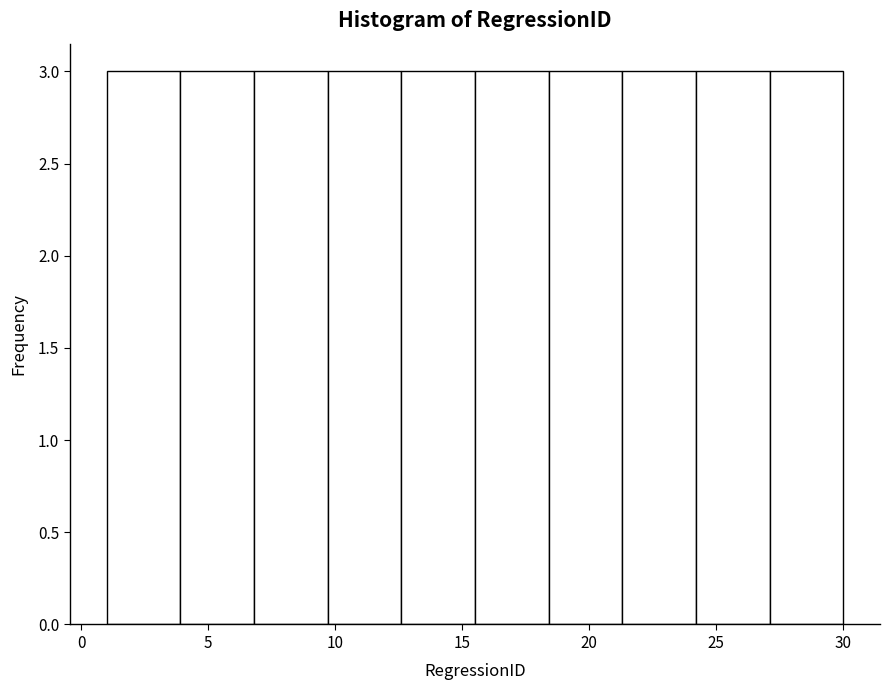

Reading left to right, list every bar in this chart as the range it spans on the x-axis followed by its height. Neither the bar edges nor the heights are printed on the chart, so give them approximately, as read against the axes.

1.0 to 3.9: 3
3.9 to 6.8: 3
6.8 to 9.7: 3
9.7 to 12.6: 3
12.6 to 15.5: 3
15.5 to 18.4: 3
18.4 to 21.3: 3
21.3 to 24.2: 3
24.2 to 27.1: 3
27.1 to 30.0: 3